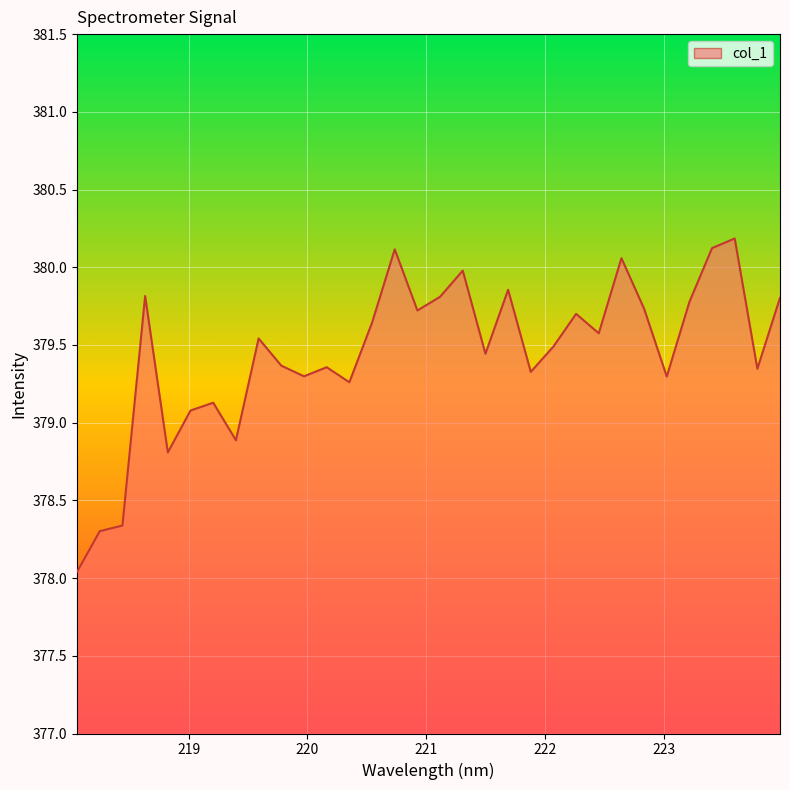

What is the difference between the maximum and minimum values?

2.1